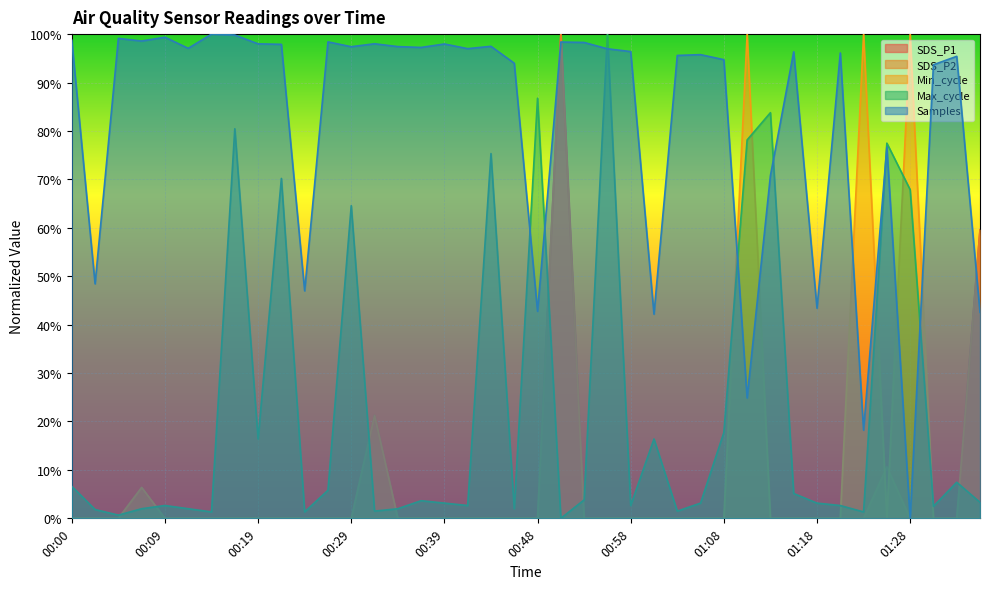

Which has a higher value, 00:41 or 00:00?

00:41